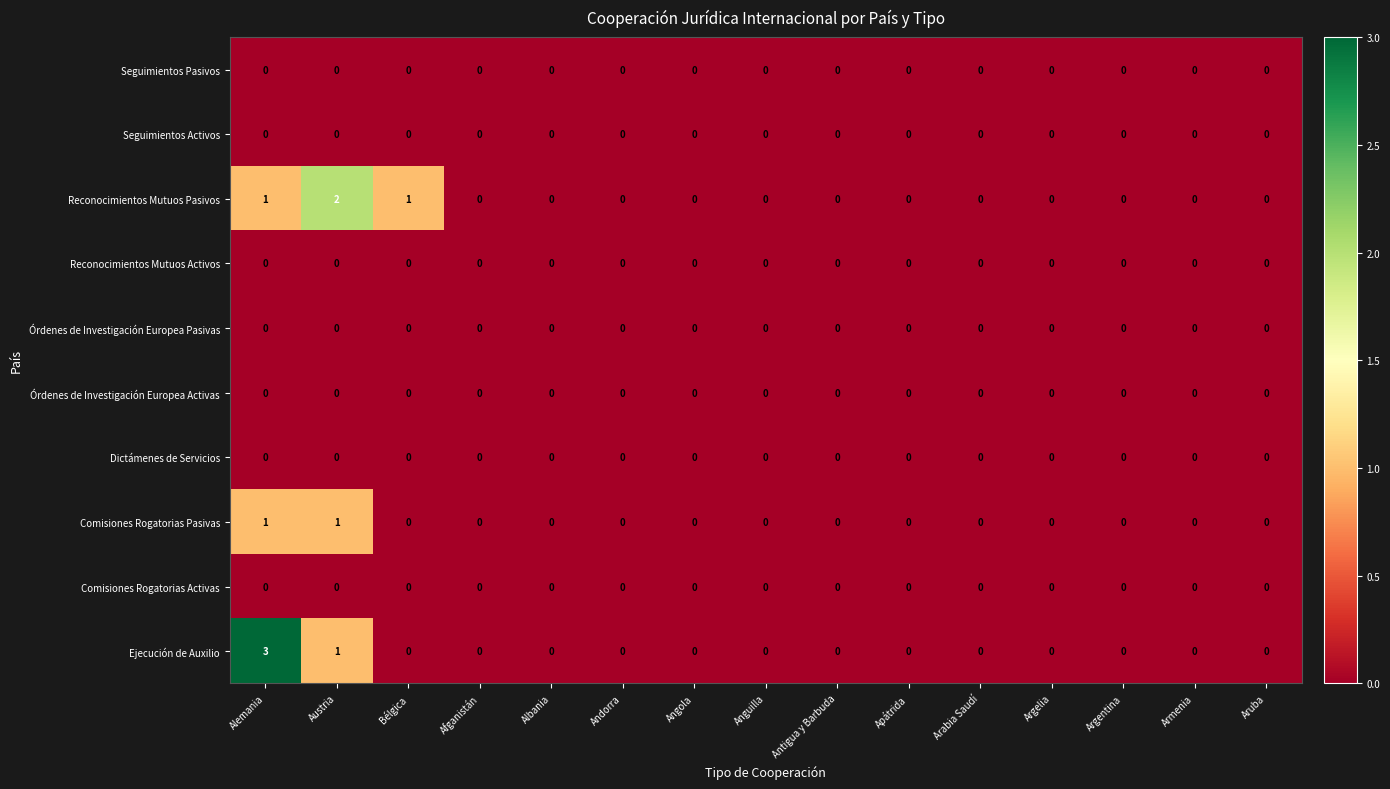

At which category is the sum across all series the highest?

Alemania